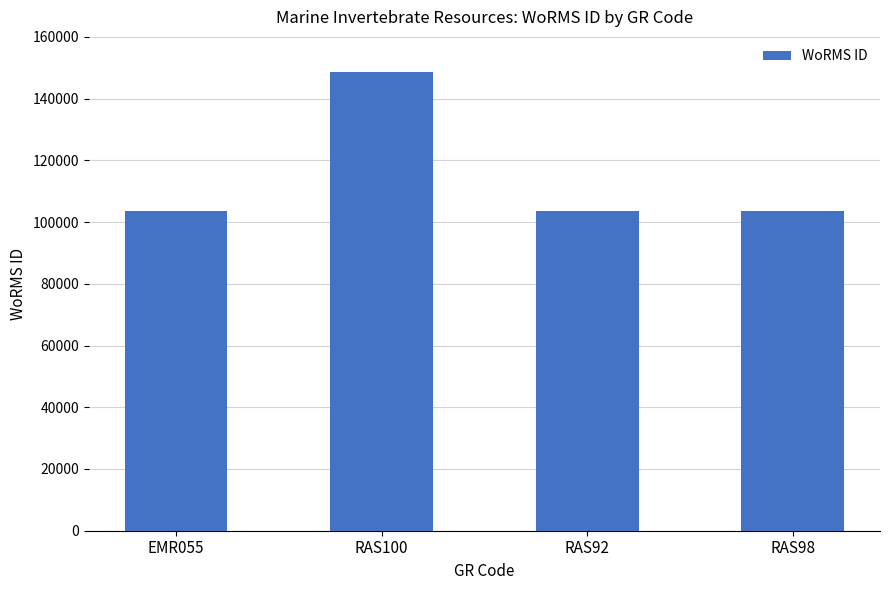

How many data points are less than 103658?

2